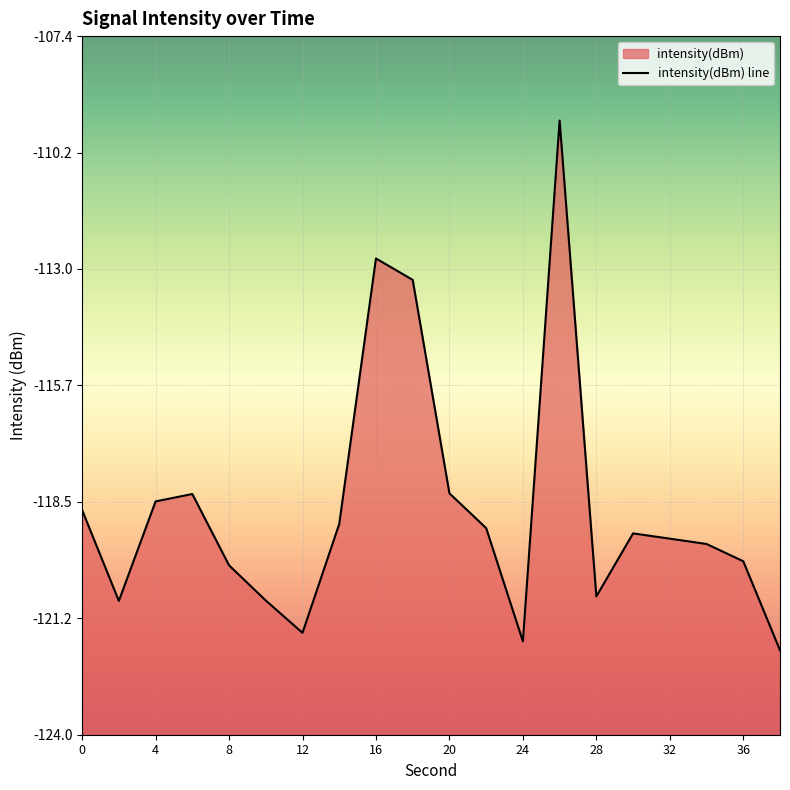

How many values are below -119?

13